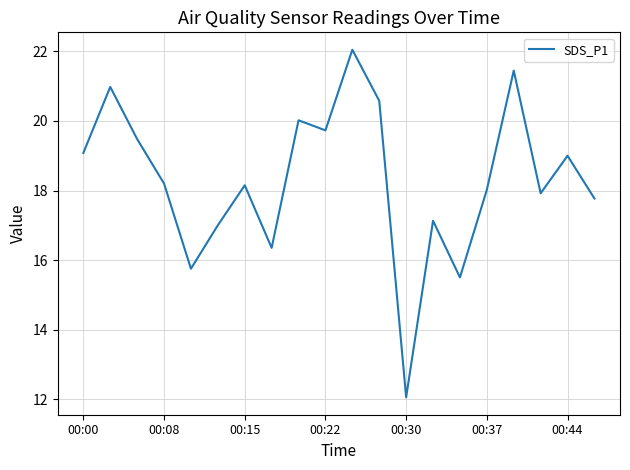

What is the maximum value shown in the chart?

22.1